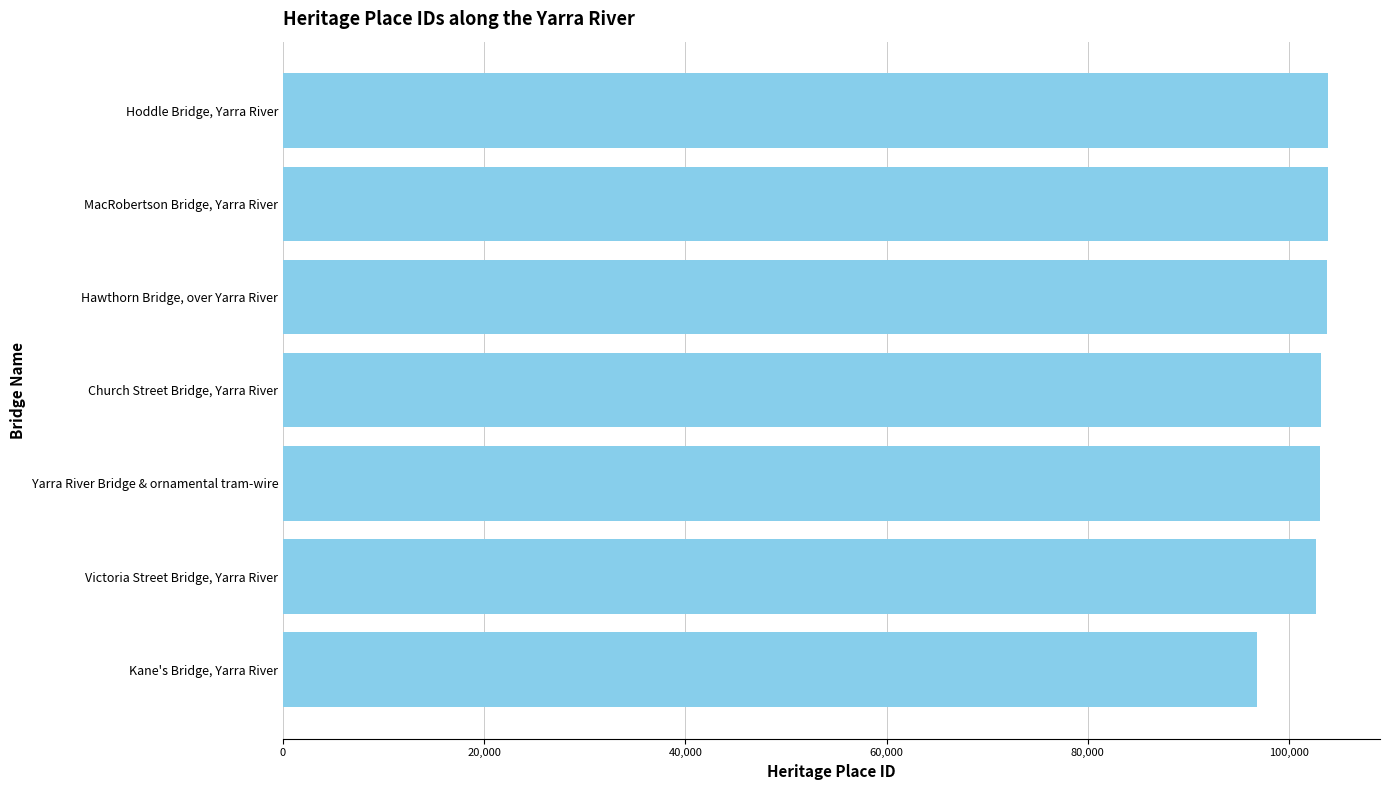

What value does the data have at Church Street Bridge, Yarra River, to the nearest 50?

103150